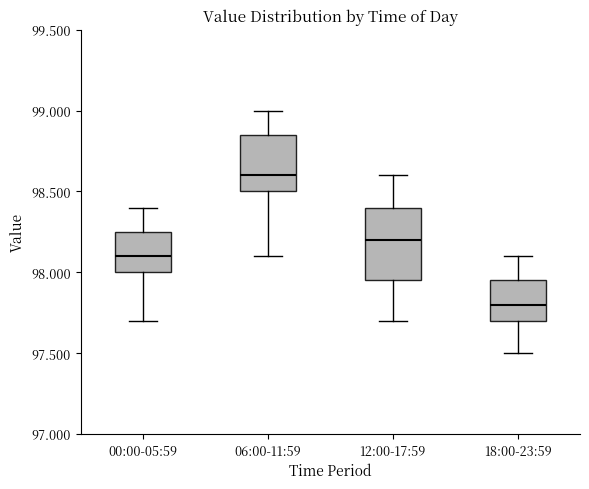

Which box has the lowest median line?

18:00-23:59